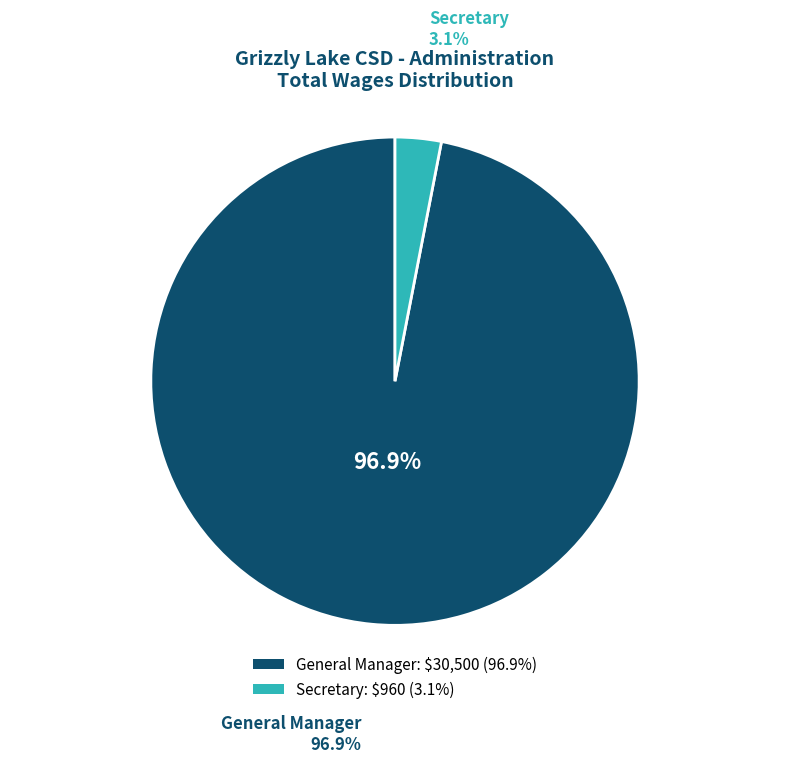

What is the majority slice?

General Manager